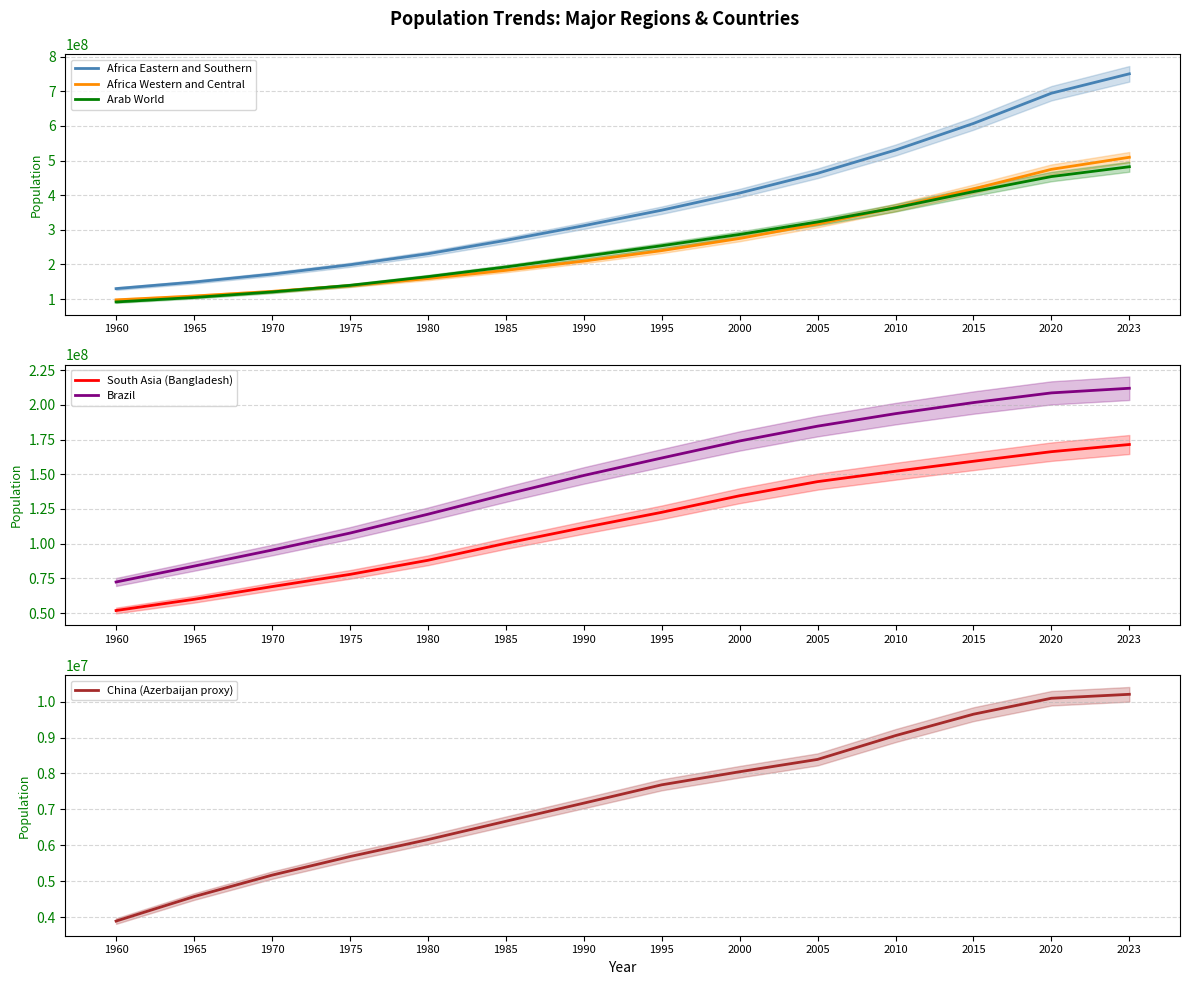

What is the maximum value shown in the chart?

750503764